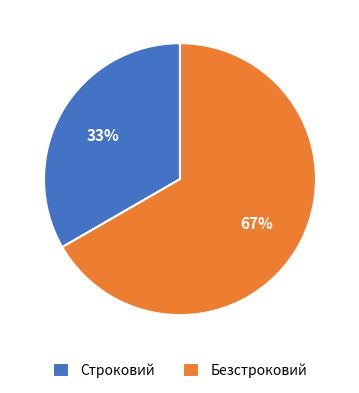

How many segments does this pie chart have?

2